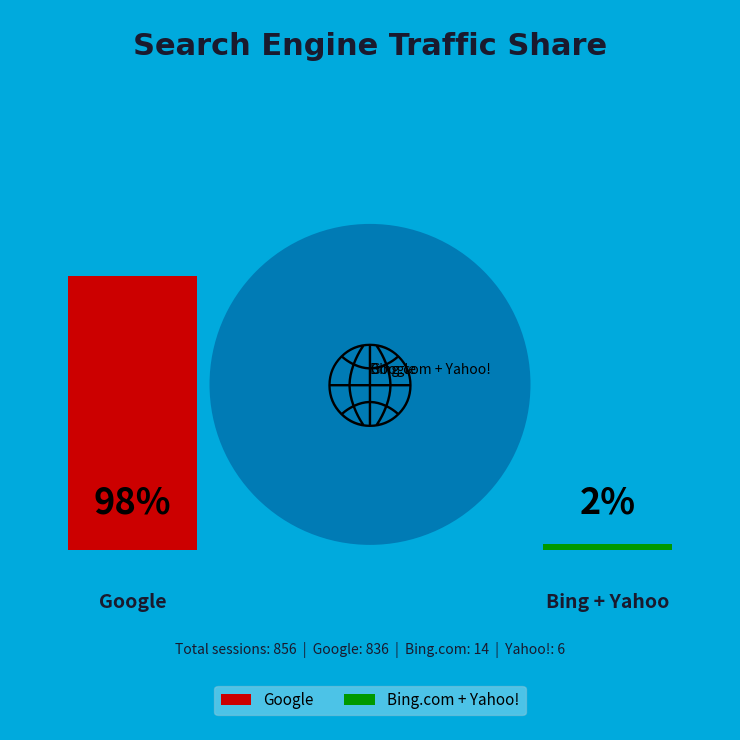

Is there a majority slice in this chart?

Yes